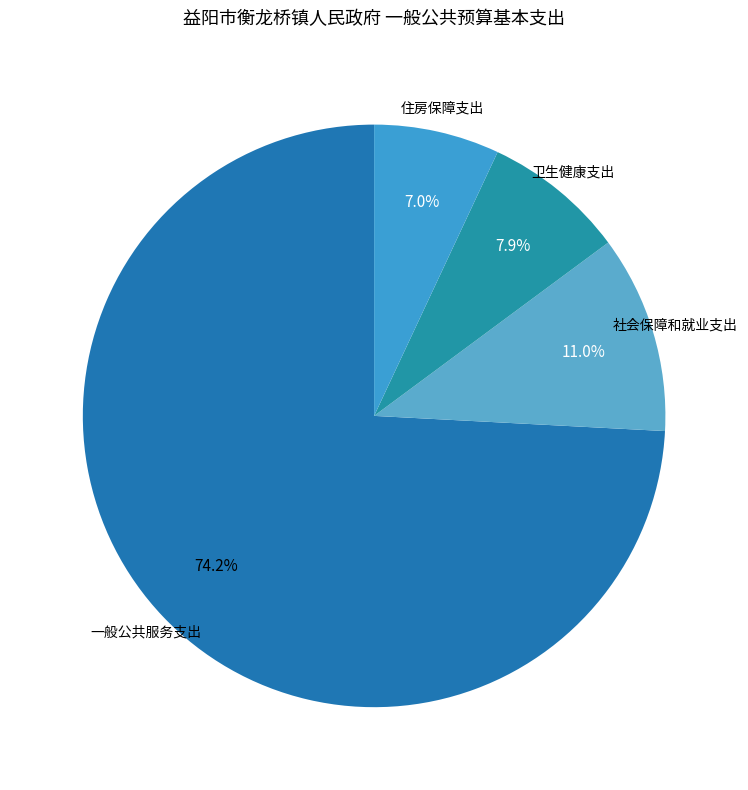

To the nearest percent, what portion does 一般公共服务支出 represent?

74%